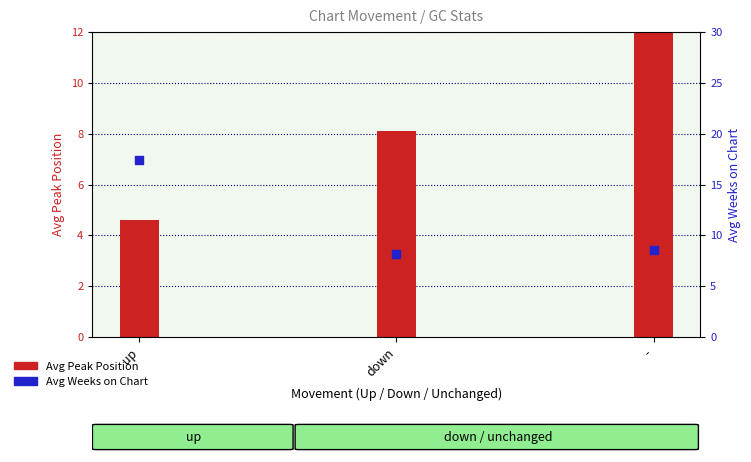

Which series reaches the minimum Y coordinate?

Avg Peak Position